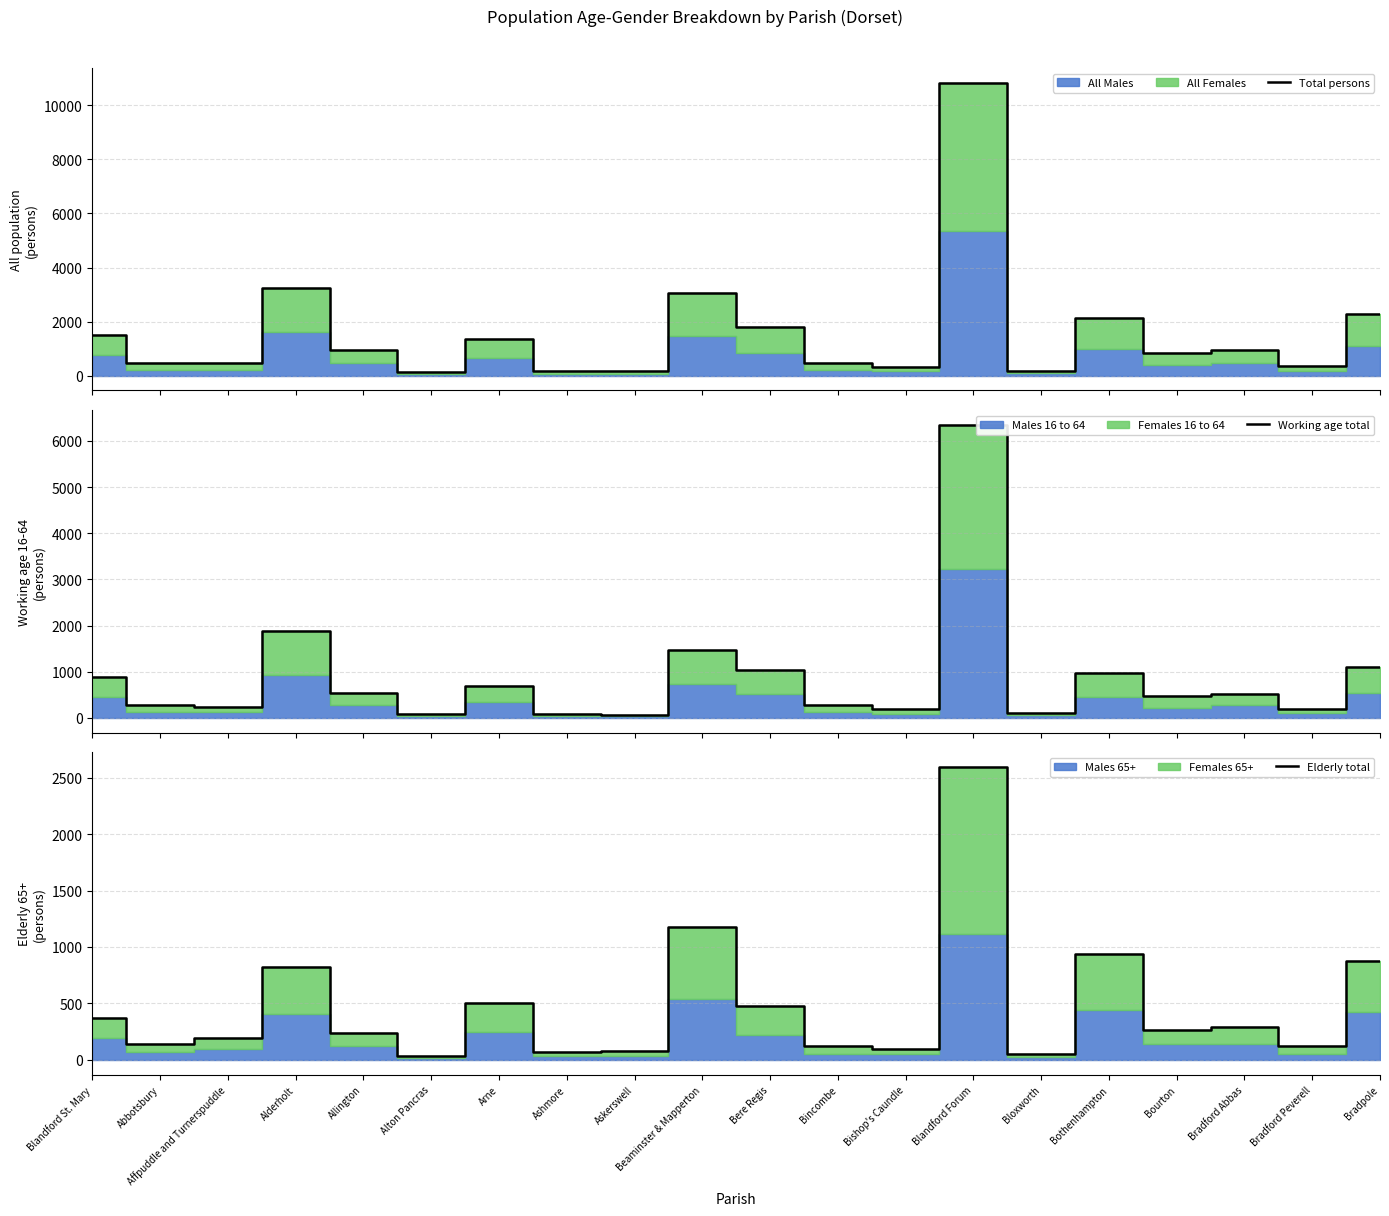

Which series ends up on top after the final intersection of Elderly total and Working age total?

Working age total